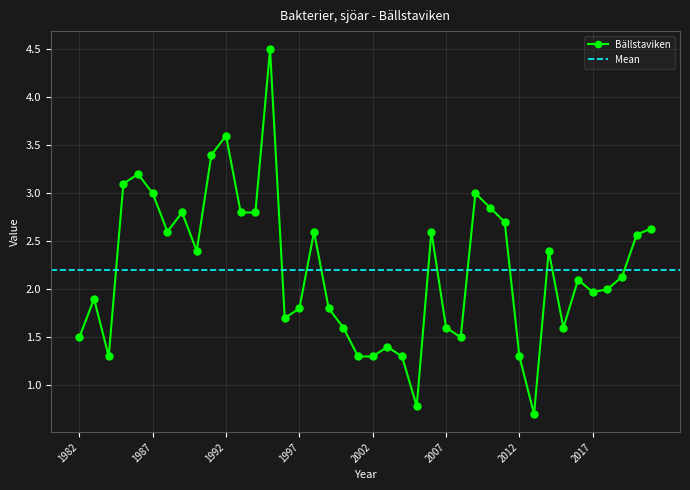

What is the value of the 1st point from the left?

1.5